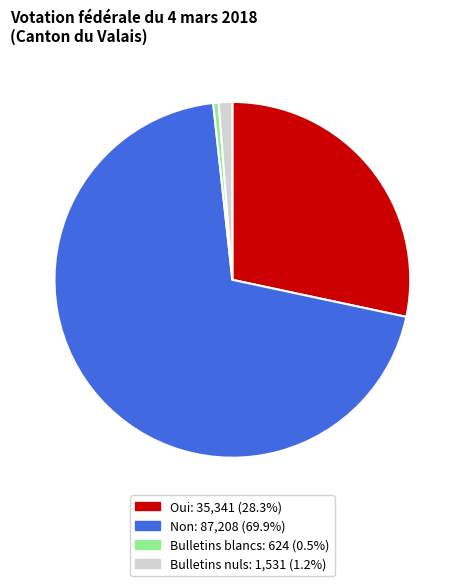

Rank the categories by value from lowest to highest.

Bulletins blancs, Bulletins nuls, Oui, Non